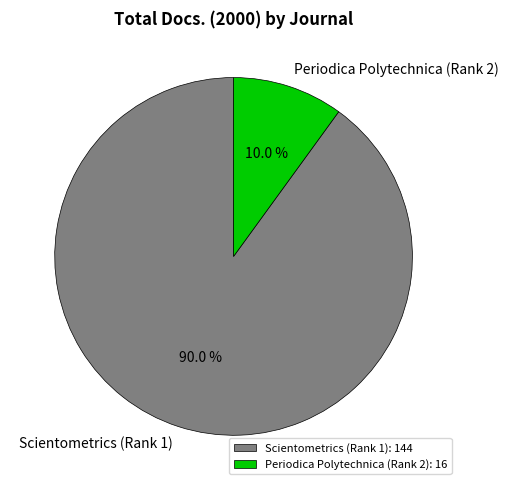

To the nearest percent, what portion does Scientometrics (Rank 1) represent?

90%